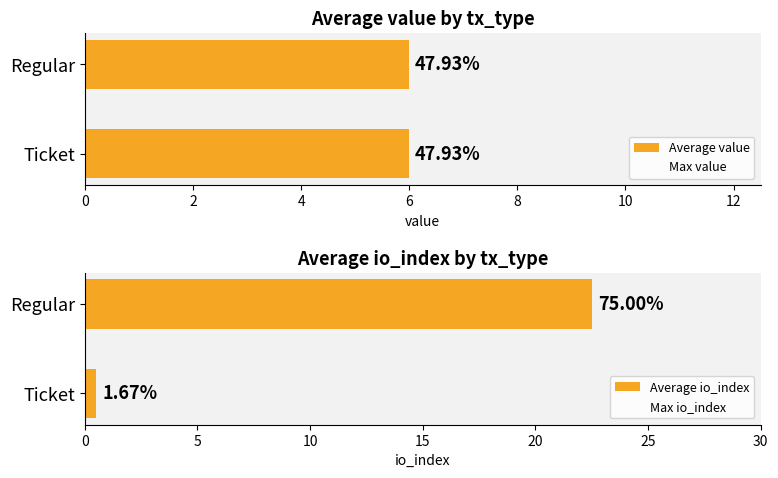

Which series has the largest range (max minus min)?

Max io_index